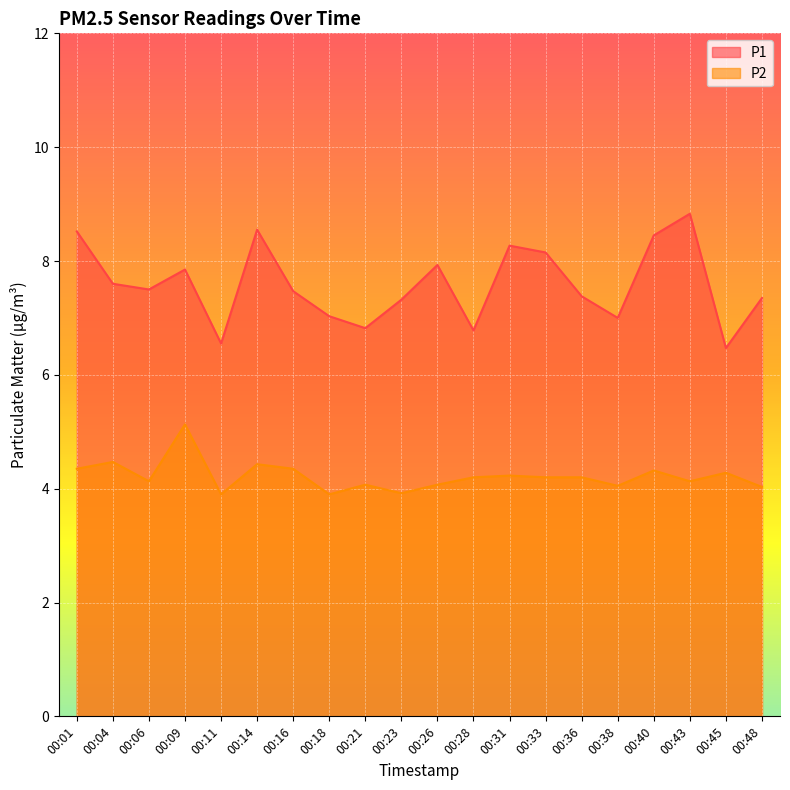

Reading left to right, transcribe all the data shown in this chart.

P1: 8.5	7.6	7.5	7.8	6.5	8.6	7.5	7.0	6.8	7.3	7.9	6.8	8.3	8.2	7.4	7.0	8.4	8.8	6.5	7.3
P2: 4.3	4.5	4.1	5.1	3.9	4.4	4.3	3.9	4.1	3.9	4.1	4.2	4.2	4.2	4.2	4.0	4.3	4.1	4.3	4.0